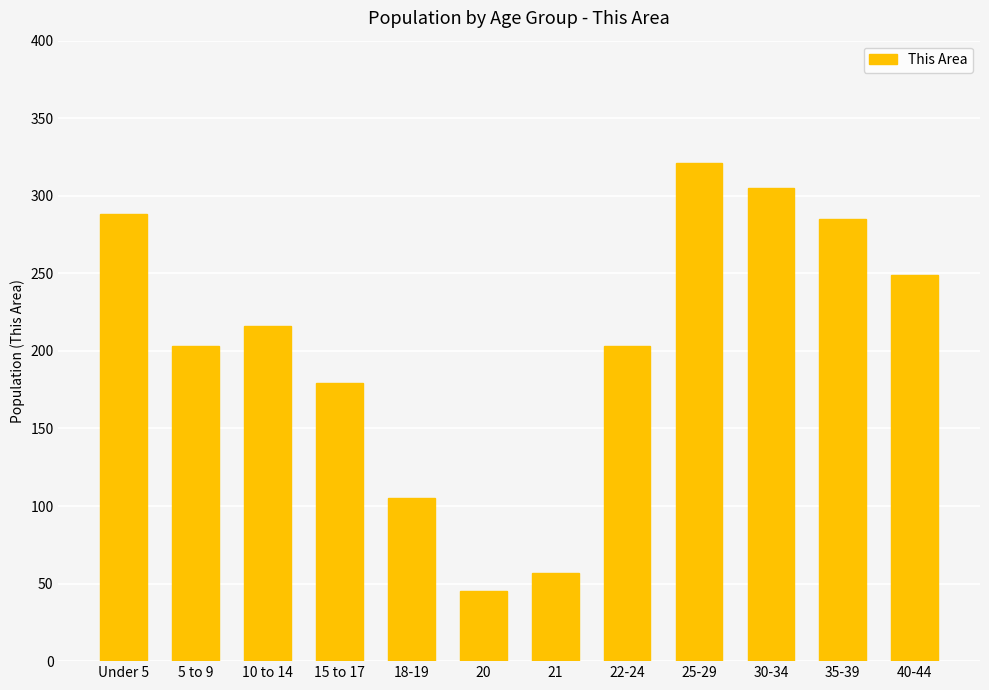

What is the minimum value shown in the chart?

45